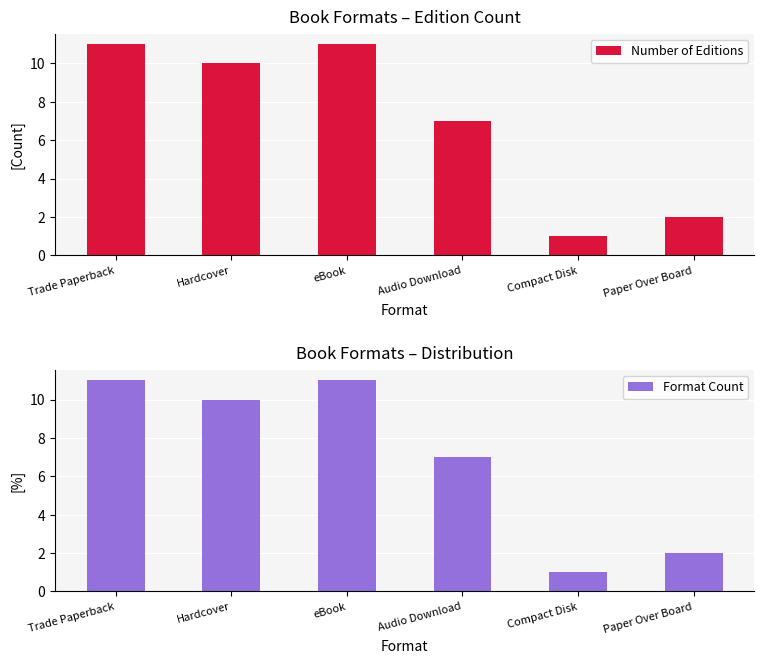

Is it true that Number of Editions equals 1 at Compact Disk?

True